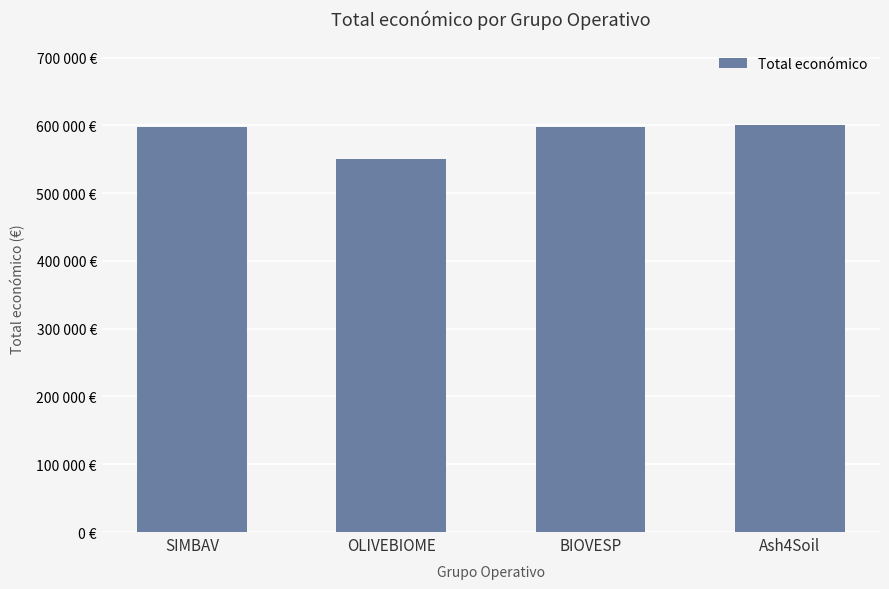

Does the chart contain any negative values?

No